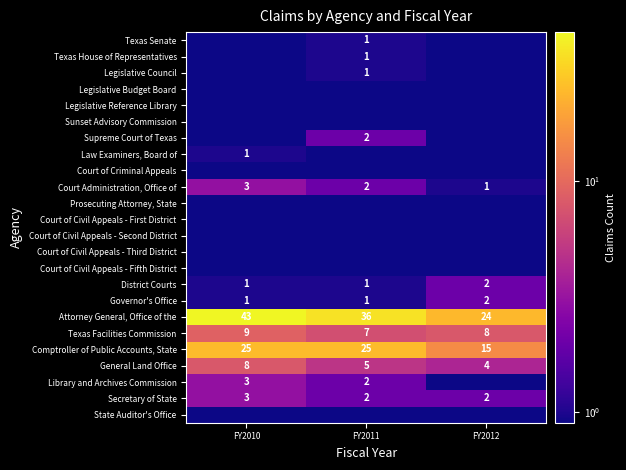

Is it true that Comptroller of Public Accounts, State equals 25.0 at FY2010?

True